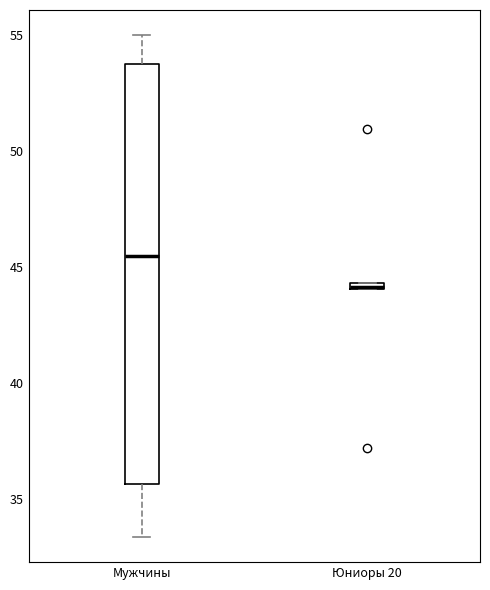

Where does the upper whisker of the box for Мужчины end on the y-axis? The values are not printed on the chart, so give them approximately, as read against the axis.

55.0